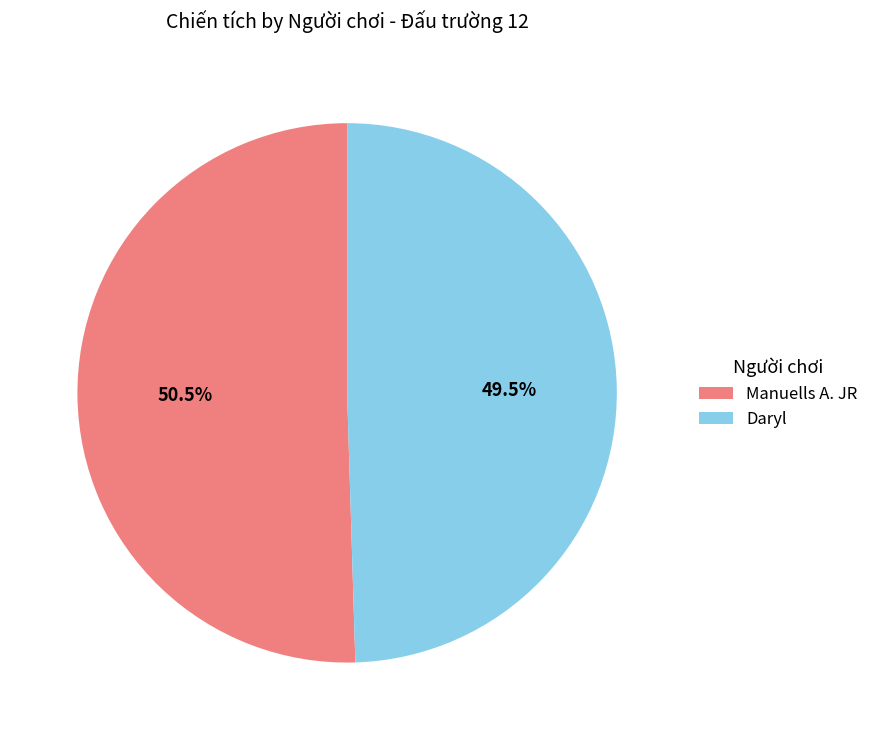

Rank the categories by value from highest to lowest.

Manuells A. JR, Daryl